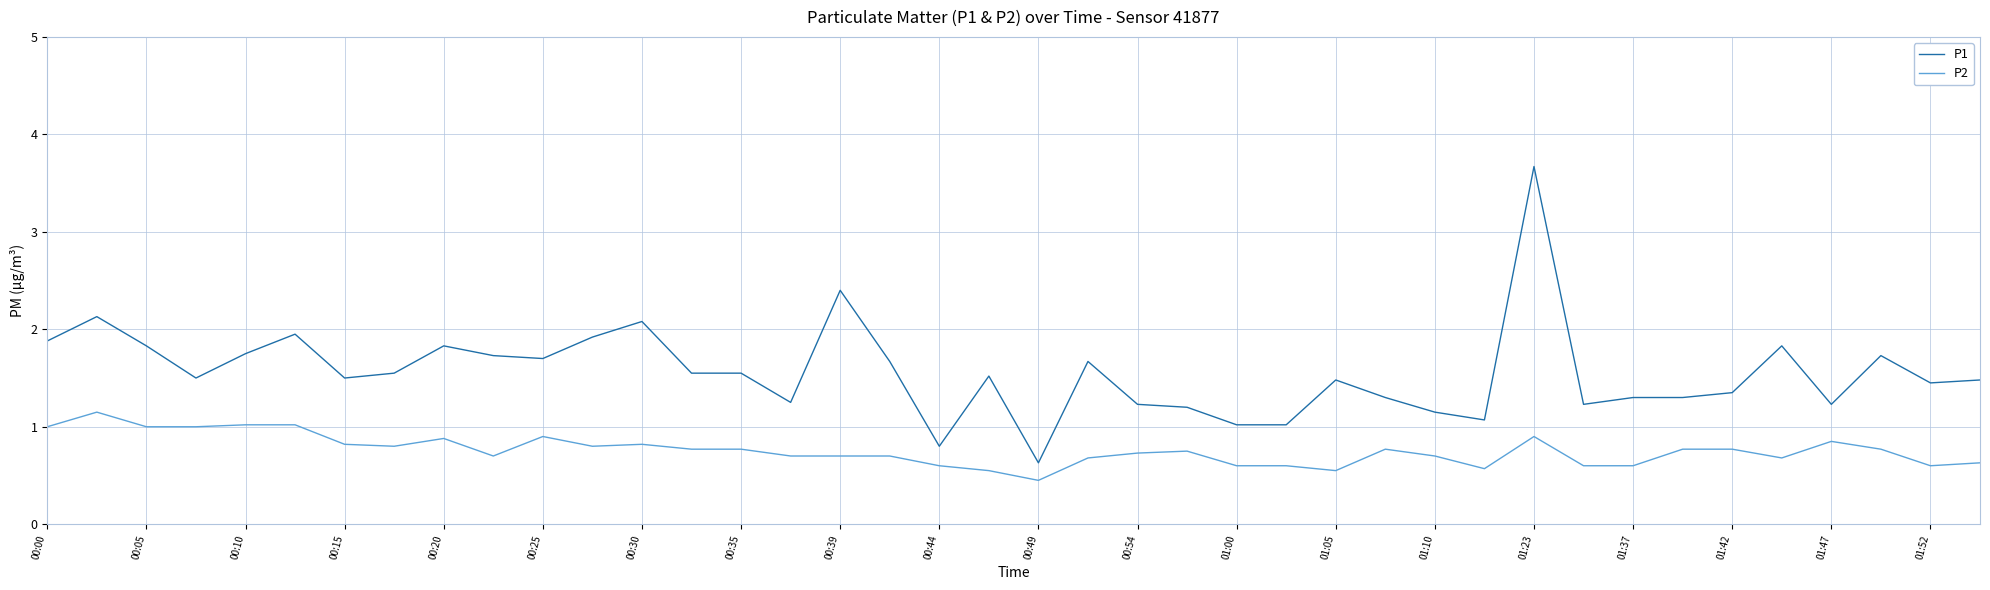

What is the maximum value shown in the chart?

3.7